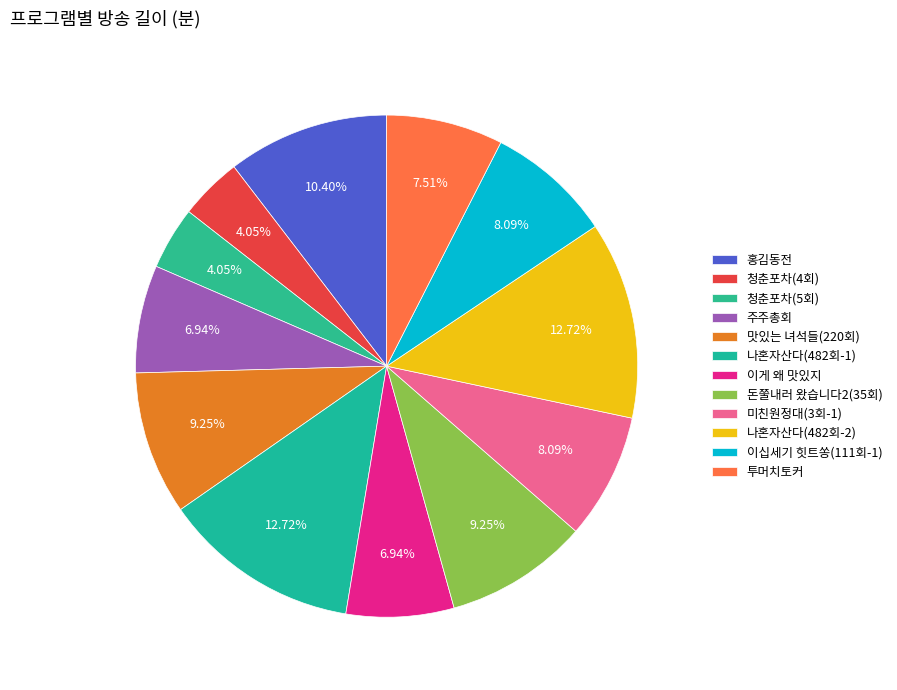

How many slices are in this pie chart?

12